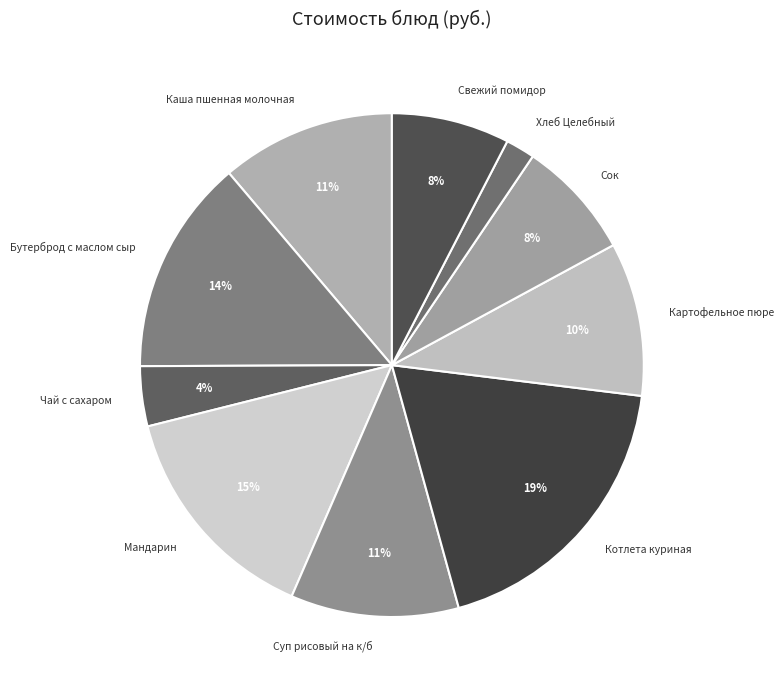

True or false: Чай с сахаром accounts for 4% of the total.

True